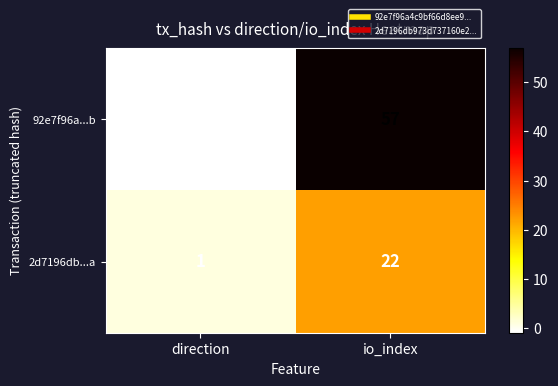

What is the sum of the 2d7196db...a values at io_index and direction?

23